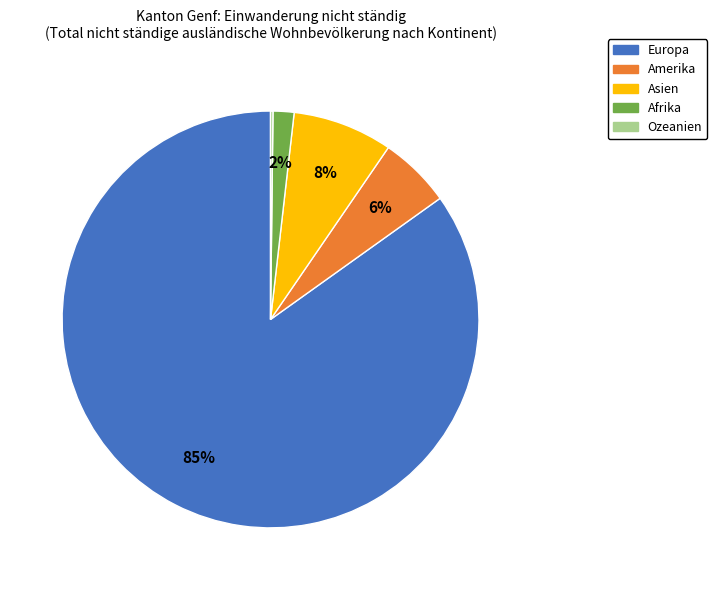

The Amerika slice represents 6% of the pie. True or false?

True